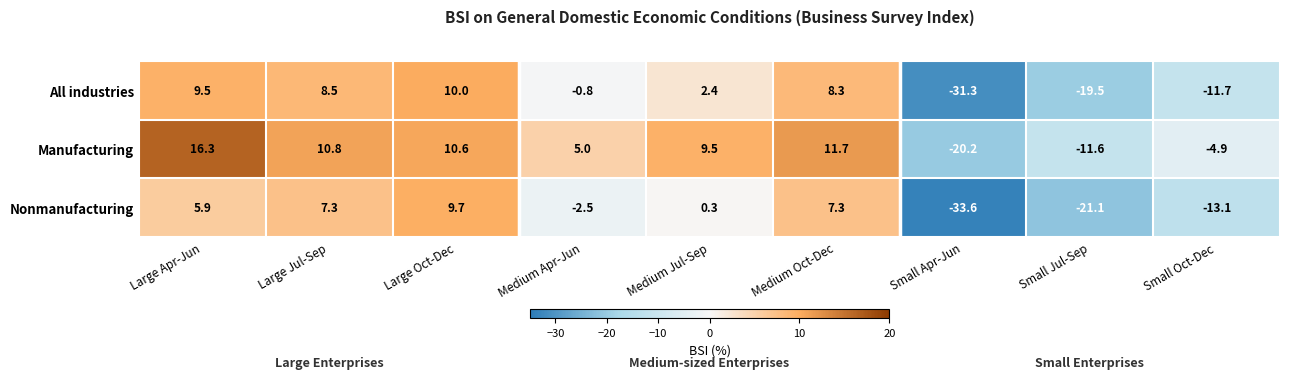

What is the total value across all series at Medium Jul-Sep?

12.2